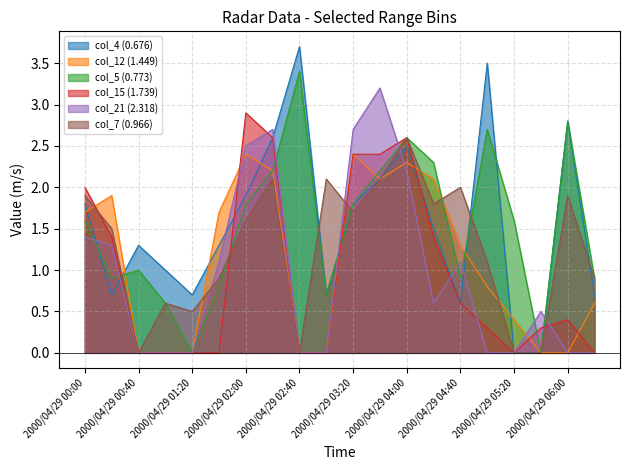

Is the value of col_12 (1.449) at 2000/04/29 04:20 greater than the value of col_7 (0.966) at 2000/04/29 03:20?

Yes